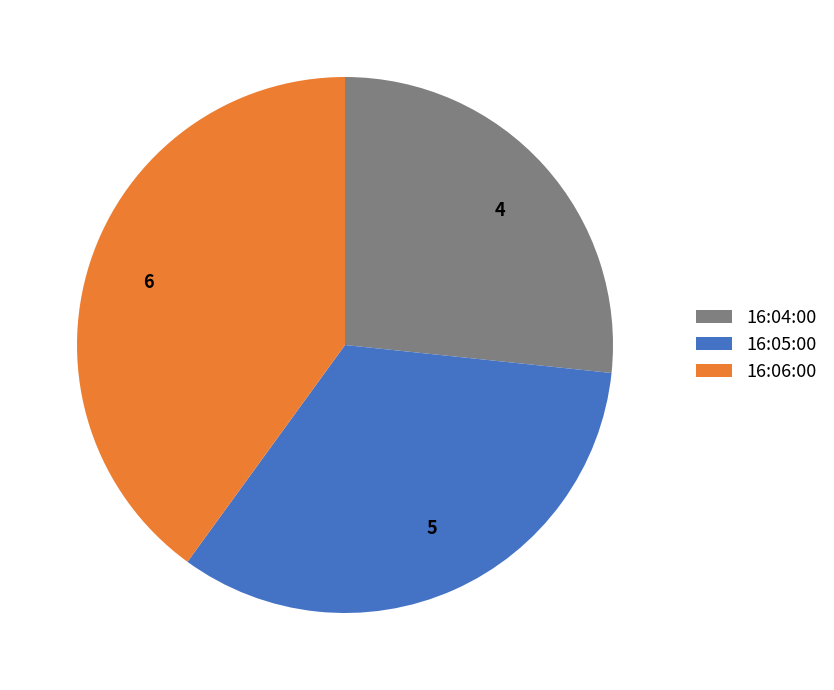

What is the ratio of the value at 16:06:00 to the value at 16:04:00?

1.5